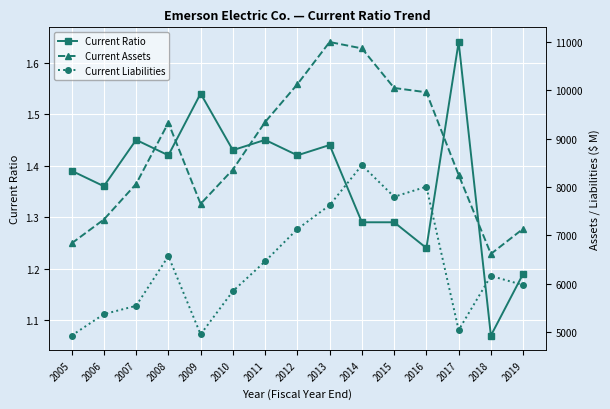

List the labels in order of Current Liabilities value, smallest first.

2005, 2009, 2017, 2006, 2007, 2010, 2019, 2018, 2011, 2008, 2012, 2013, 2015, 2016, 2014